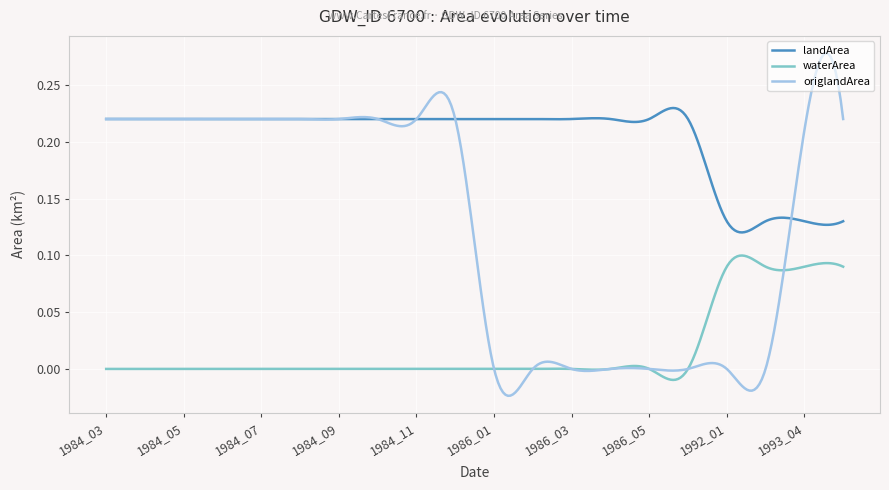

True or false: landArea and origlandArea cross at least once.

True